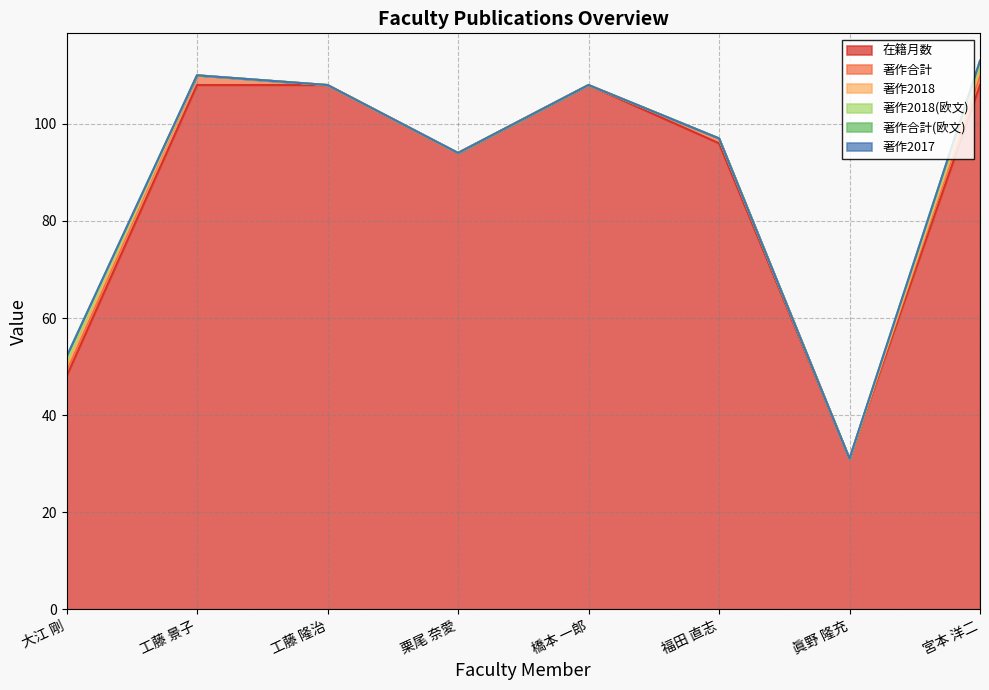

Reading right to left, transcribe all the data shown in this chart.

在籍月数: 108	31	96	108	94	108	108	48
著作合計: 2	0	1	0	0	0	2	1
著作2018: 1	0	0	0	0	0	0	1
著作2018(欧文): 1	0	0	0	0	0	0	1
著作合計(欧文): 1	0	0	0	0	0	0	1
著作2017: 0	0	0	0	0	0	0	0